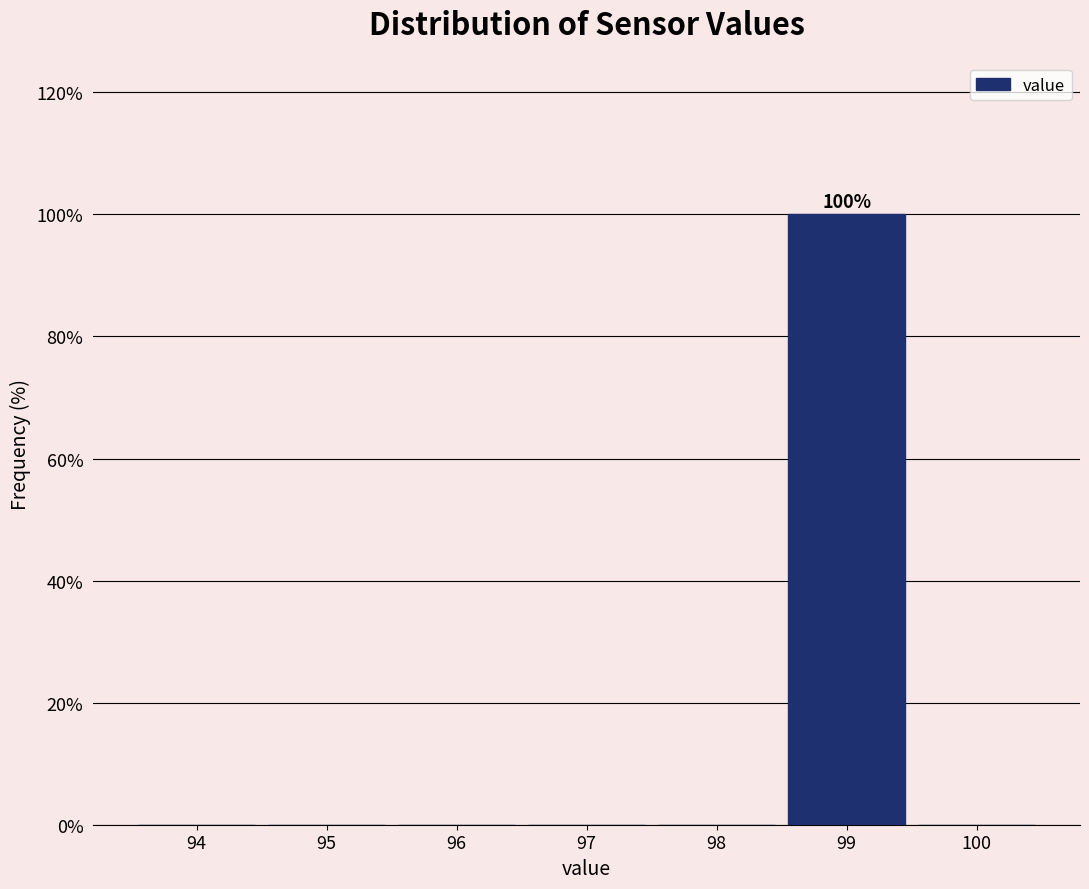

Reading right to left, transcribe all the data shown in this chart.

100=0	99=100	98=0	97=0	96=0	95=0	94=0